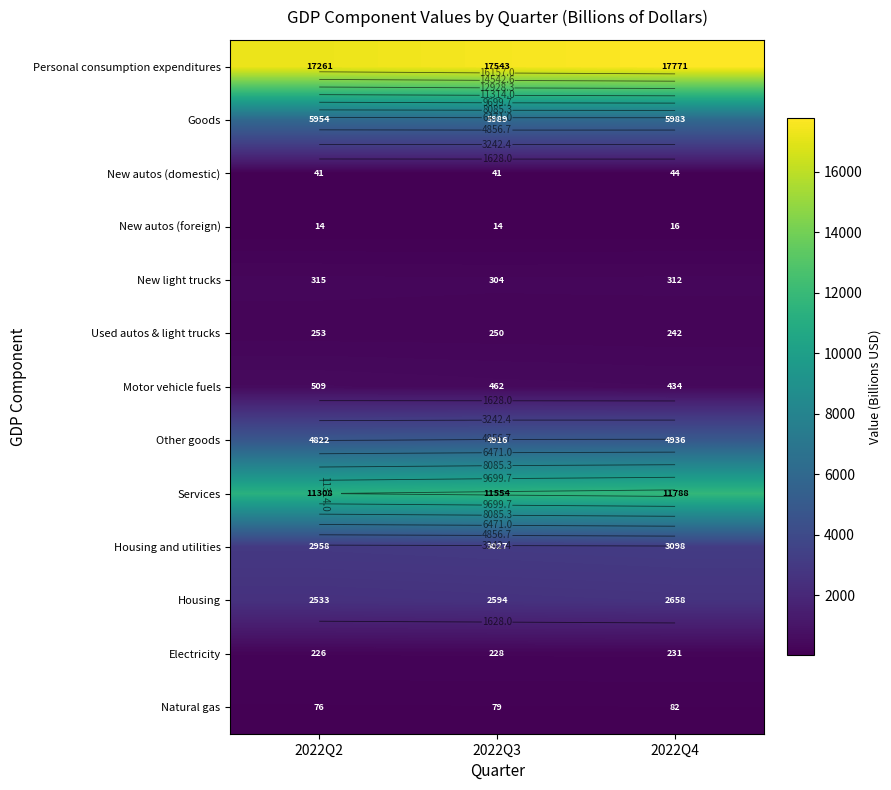

Which series has the largest range (max minus min)?

Personal consumption expenditures